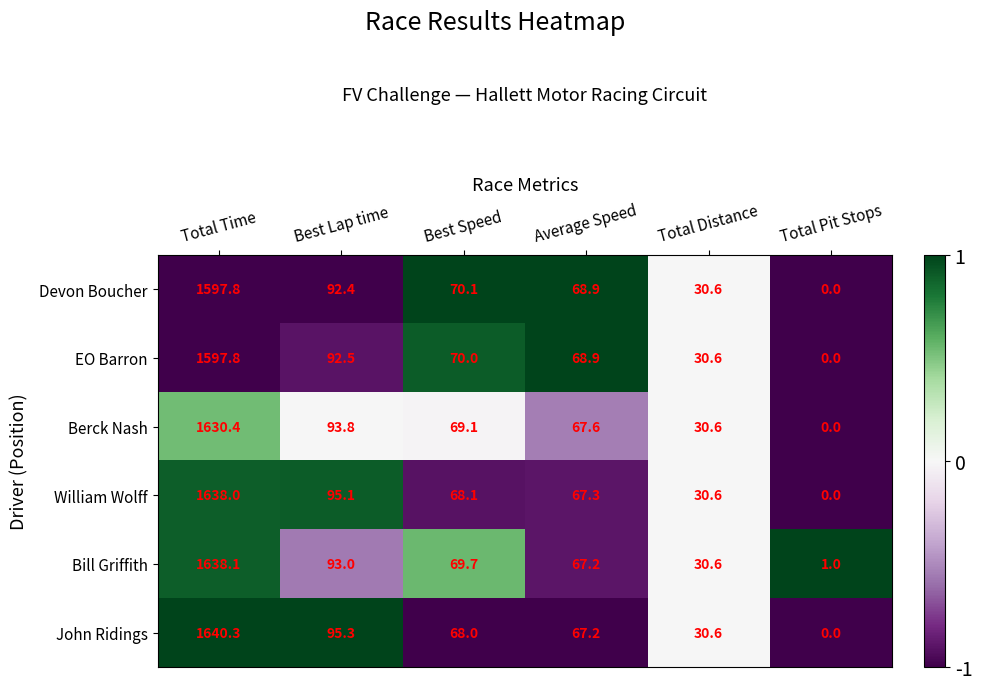

At which label does John Ridings first exceed 68?

Total Time